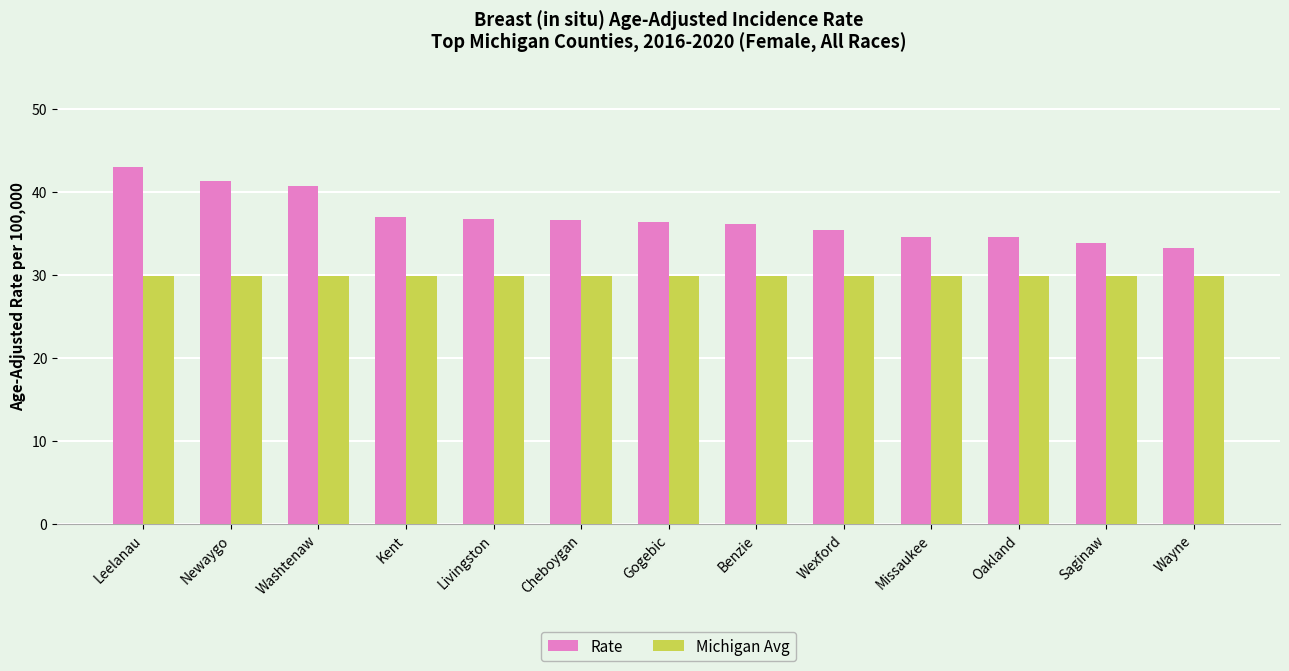

Is it true that Michigan Avg equals 29.9 at Leelanau?

True